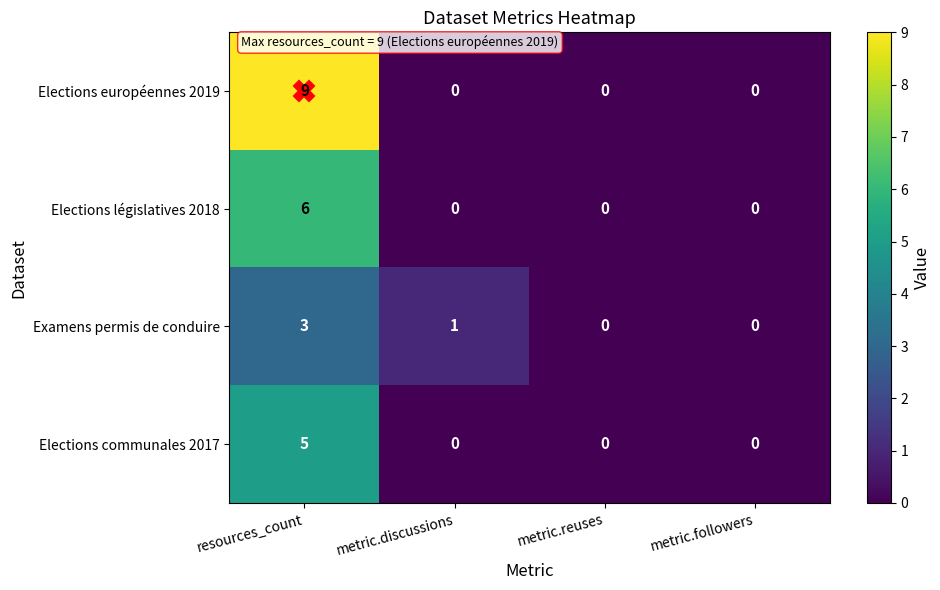

List the series in order of their peak value, lowest first.

Examens permis de conduire, Elections communales 2017, Elections législatives 2018, Elections européennes 2019